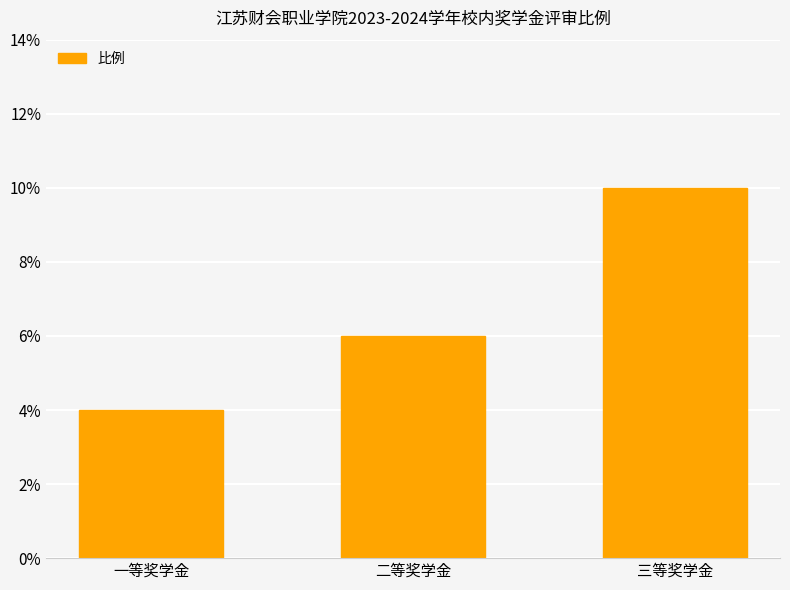

Which has a higher value, 二等奖学金 or 一等奖学金?

二等奖学金